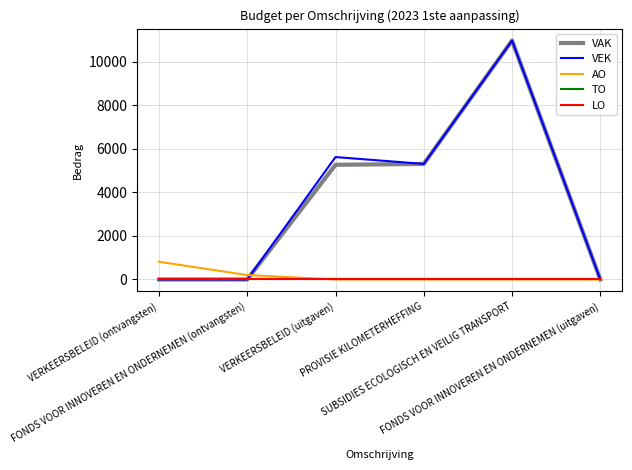

Reading right to left, extract all data points from this chart.

VAK: 0	10973	5307	5267	0	0
VEK: 0	10973	5307	5622	0	0
AO: 0	0	0	0	203	814
TO: 0	0	0	0	0	0
LO: 0	0	0	0	0	0